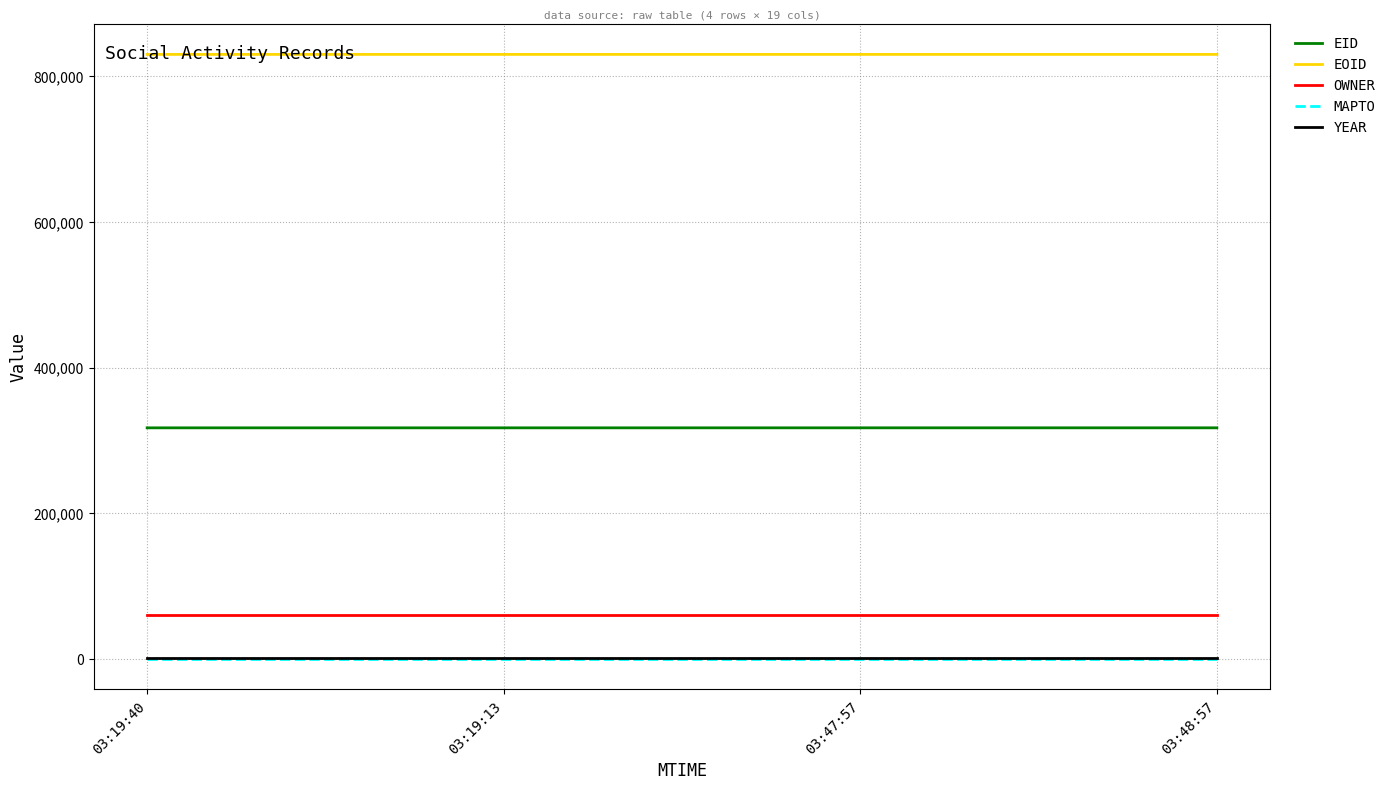

True or false: OWNER and YEAR cross at least once.

False